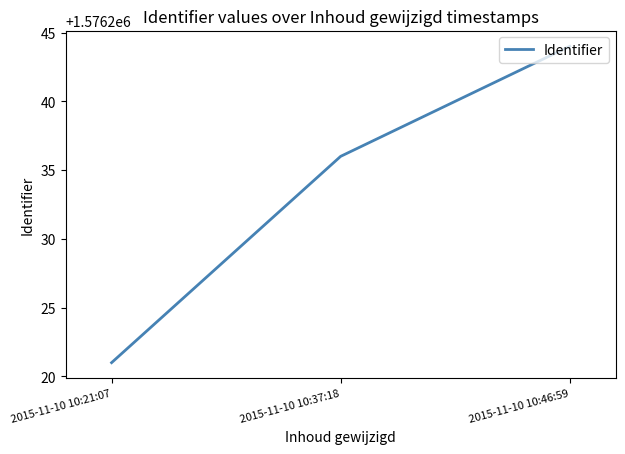

Is it true that the value at 2015-11-10 10:21:07 is 940553?

False